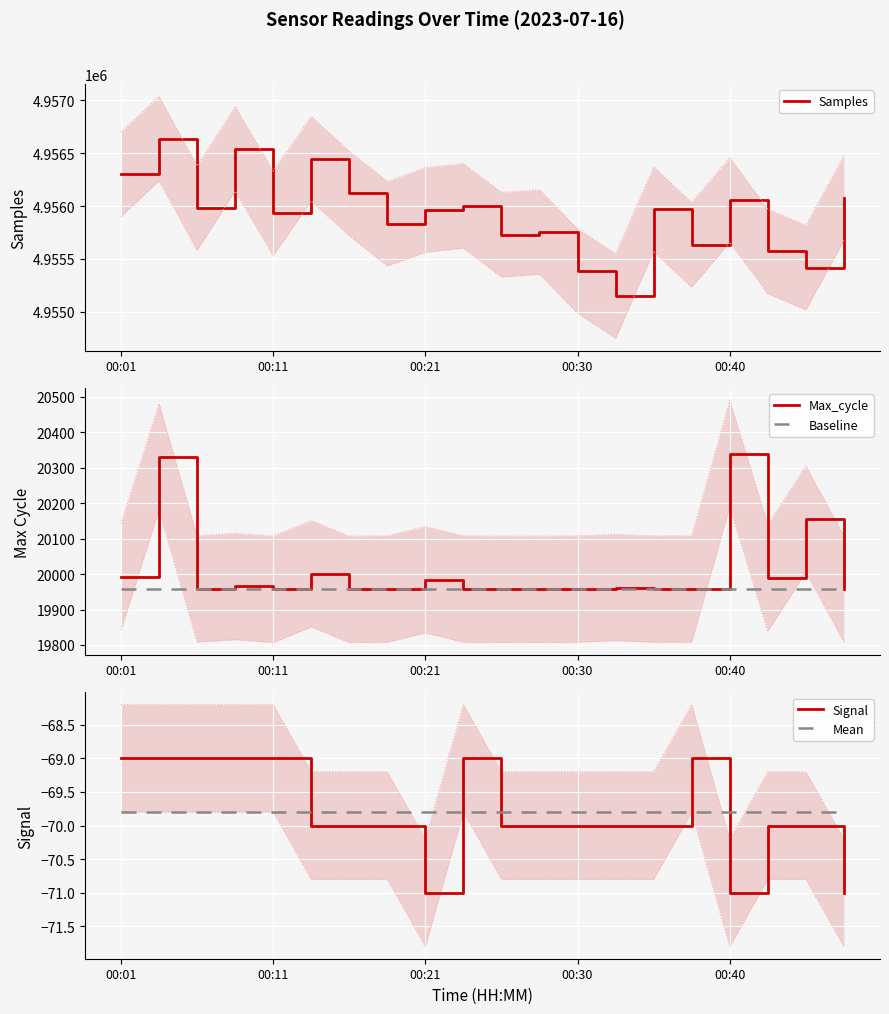

The value of Max_cycle at 00:21 is 35541. True or false?

False